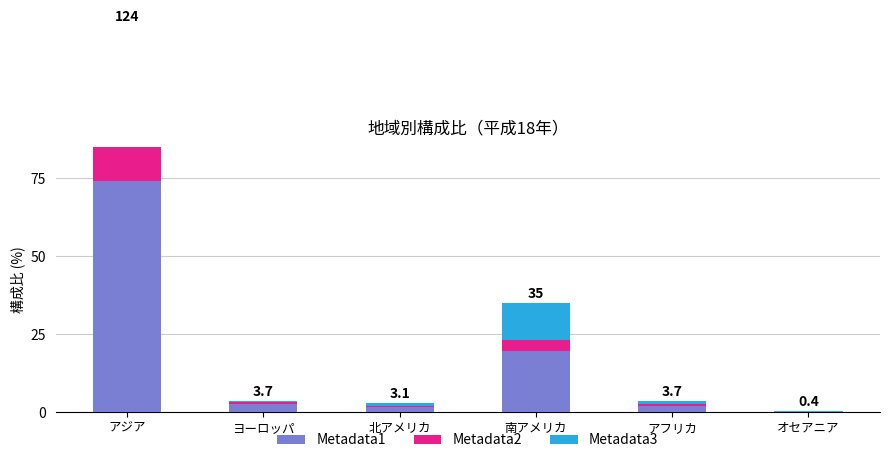

At which category is the sum across all series the highest?

アジア